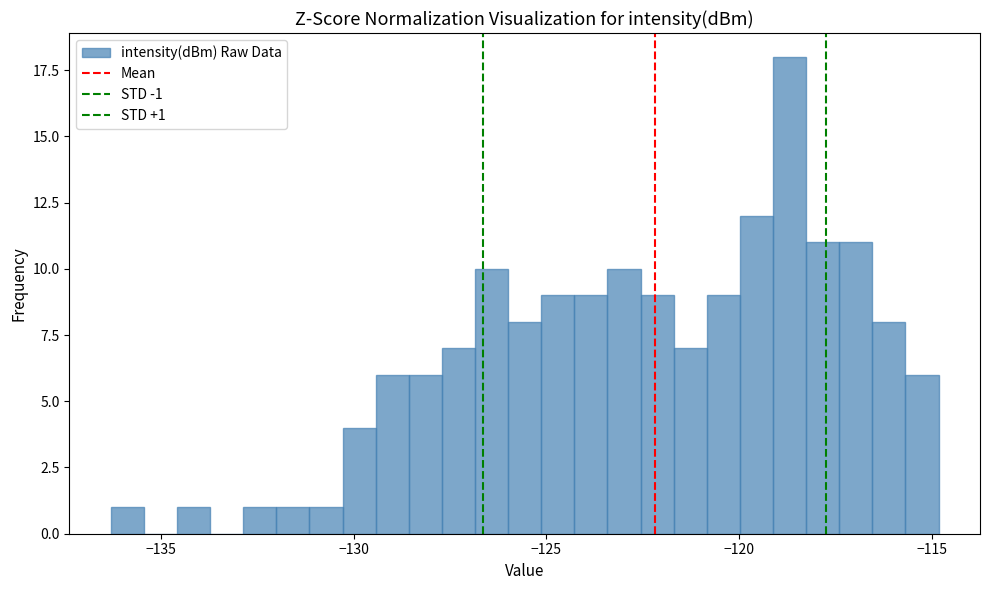

Around what value on the x-axis is the tallest bar? Give the approximate position of its centre, as read against the axis.

-118.5